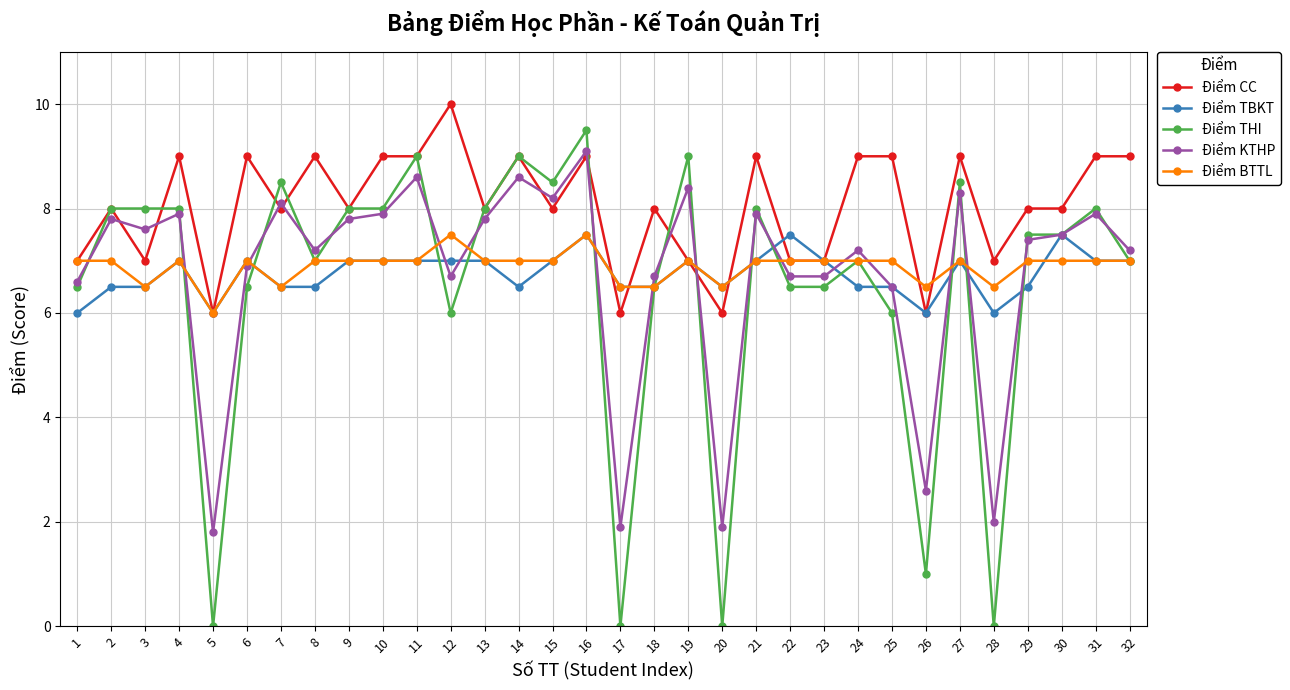

Where do Điểm KTHP and Điểm CC first cross each other?

2 and 3